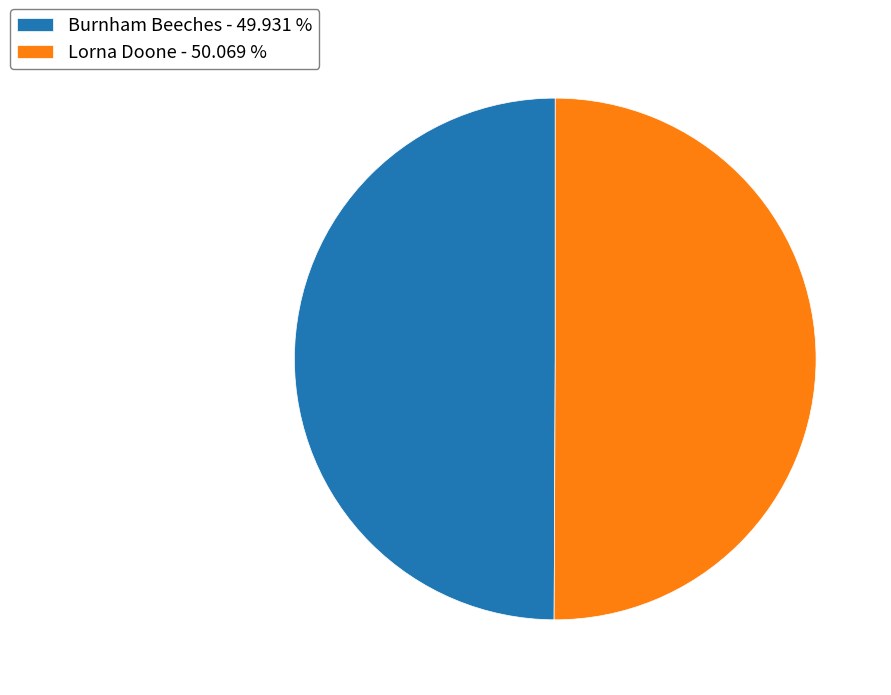

What is the ratio of the value at Burnham Beeches - 49.931 % to the value at Lorna Doone - 50.069 %?

1.0